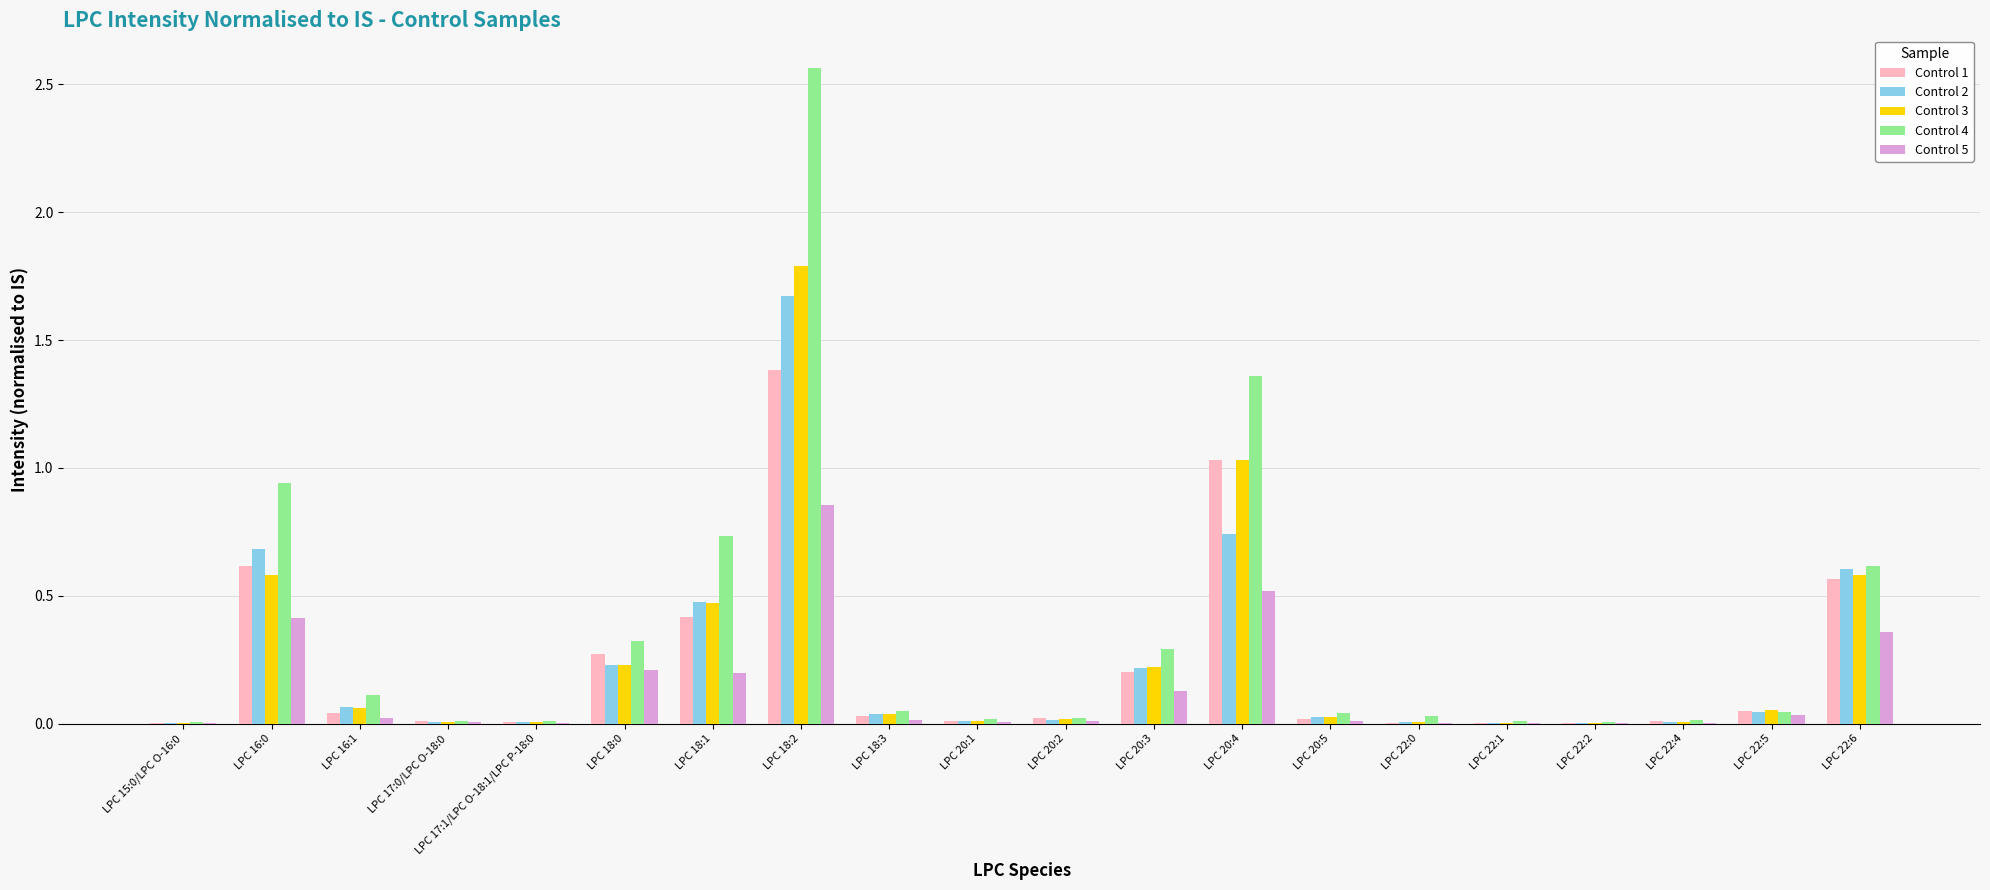

Is it true that Control 3 equals 0.0 at LPC 22:0?

True